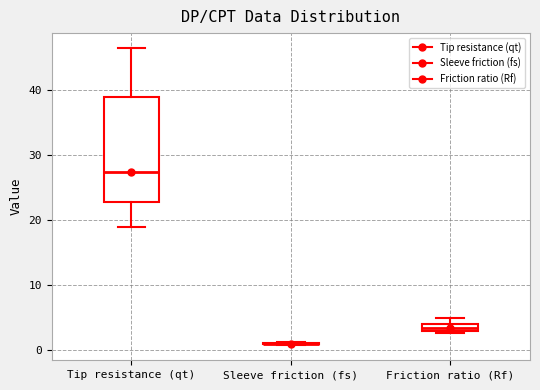

Which box is the tallest, from its lower edge to its upper edge?

Tip resistance (qt)